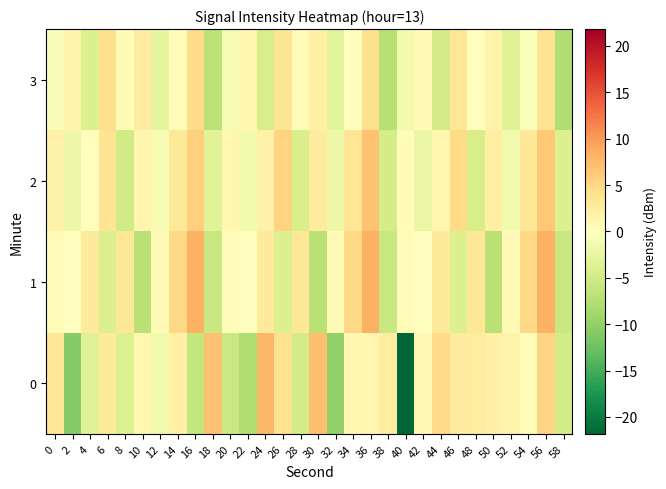

Reading right to left, list all the values displayed in this chart.

0: 58=-4.9	56=5.2	54=0.6	52=1.7	50=2.0	48=2.6	46=2.9	44=4.7	42=0.9	40=-21.8	38=2.6	36=1.2	34=1.2	32=-9.9	30=7.3	28=-4.9	26=4.0	24=7.9	22=-7.8	20=-5.6	18=7.0	16=-6.3	14=2.1	12=-1.6	10=1.3	8=-3.9	6=3.1	4=-3.4	2=-10.9	0=3.4
1: 58=-5.7	56=8.4	54=4.8	52=0.7	50=-7.1	48=3.3	46=-3.9	44=2.9	42=-0.1	40=0.4	38=-5.7	36=8.4	34=4.8	32=0.7	30=-7.1	28=3.3	26=-3.9	24=2.9	22=-0.1	20=0.4	18=-5.7	16=8.4	14=4.8	12=0.7	10=-7.1	8=3.3	6=-3.9	4=2.9	2=-0.1	0=0.4
2: 58=-4.0	56=6.4	54=3.3	52=-1.4	50=2.2	48=-4.6	46=4.7	44=1.3	42=-2.1	40=0.6	38=-4.7	36=6.9	34=3.5	32=-1.9	30=2.8	28=-4.3	26=5.3	24=2.0	22=-1.5	20=1.2	18=-3.4	16=5.7	14=3.1	12=-1.2	10=1.5	8=-5.0	6=3.6	4=0.3	2=-1.8	0=1.9
3: 58=-7.7	56=3.8	54=-0.4	52=-3.6	50=1.7	48=0.0	46=3.3	44=-4.9	42=0.8	40=-1.5	38=-7.3	36=4.2	34=0.0	32=-3.2	30=2.1	28=0.4	26=3.7	24=-4.5	22=1.2	20=-1.1	18=-6.9	16=4.6	14=0.4	12=-2.8	10=2.5	8=0.8	6=4.1	4=-4.1	2=1.6	0=-0.7